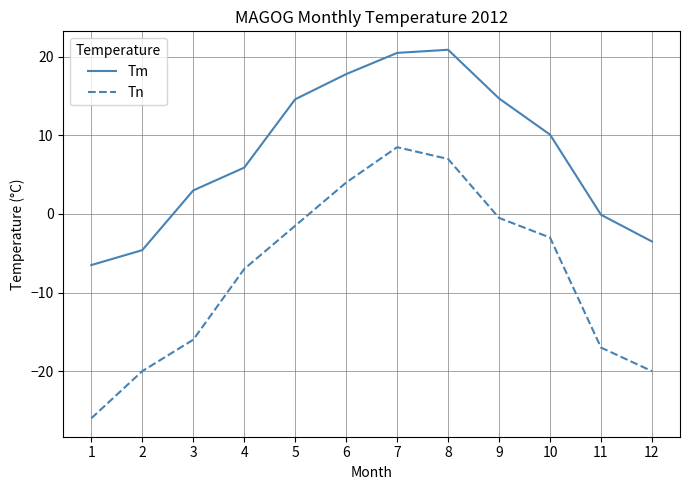

How many values in the Tm series are below 10?

6